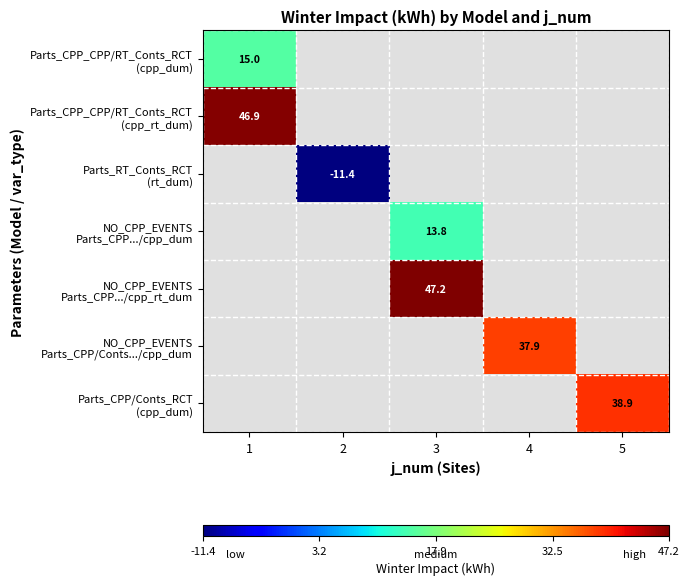

Which has a higher value, 2 or 4?

4